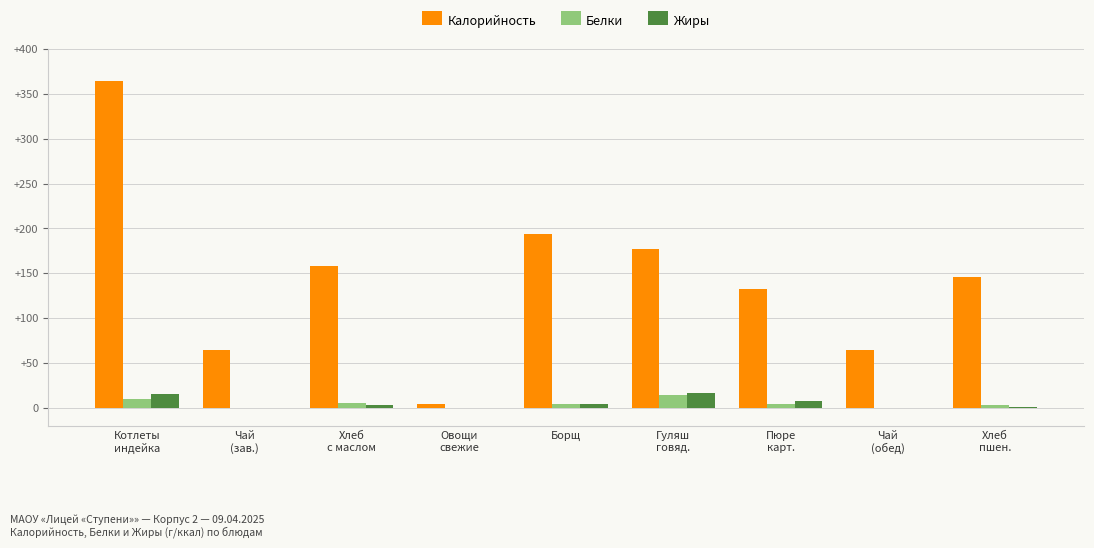

How many groups of bars are there?

9